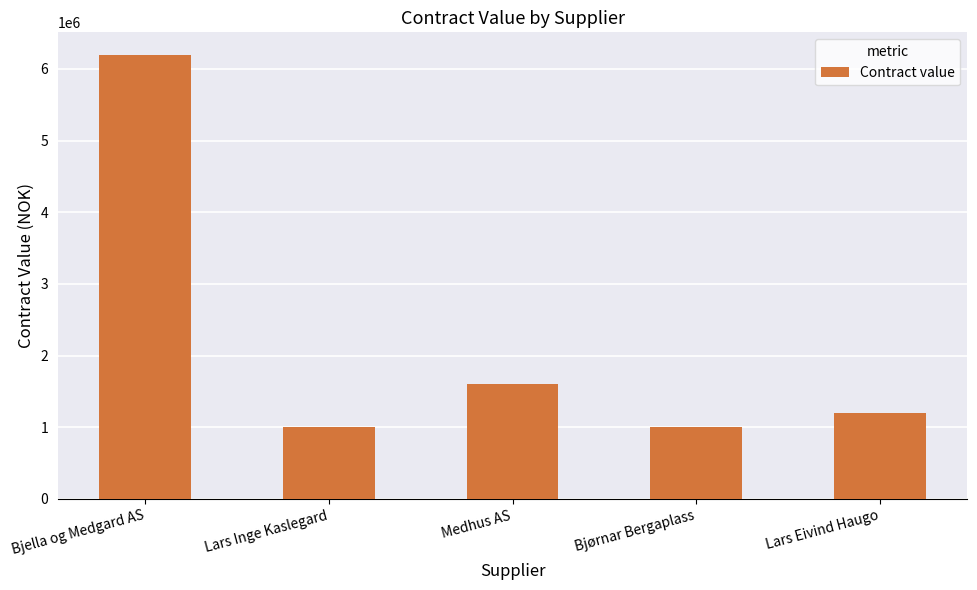

The chart shows a value of 750817 at Lars Eivind Haugo. True or false?

False